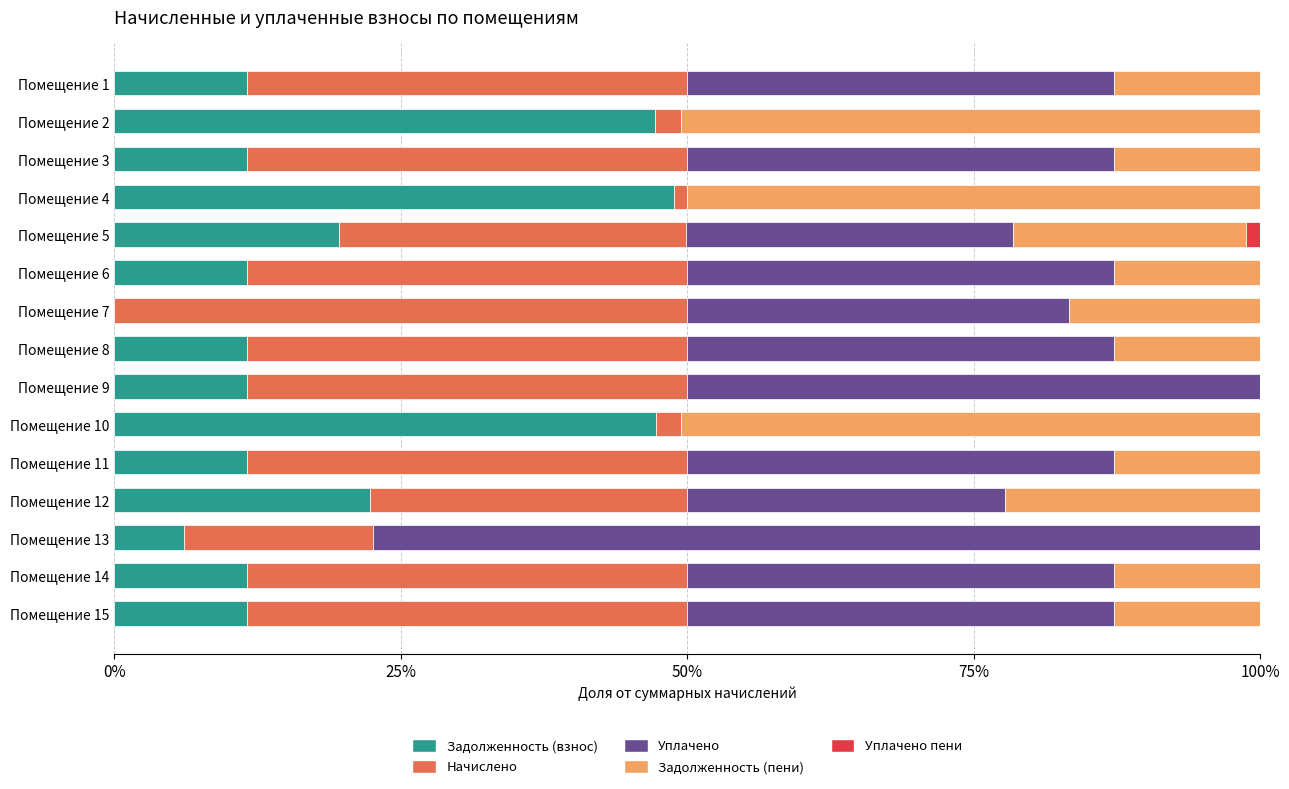

What are all the series names shown in the legend?

Задолженность (взнос), Начислено, Уплачено, Задолженность (пени), Уплачено пени